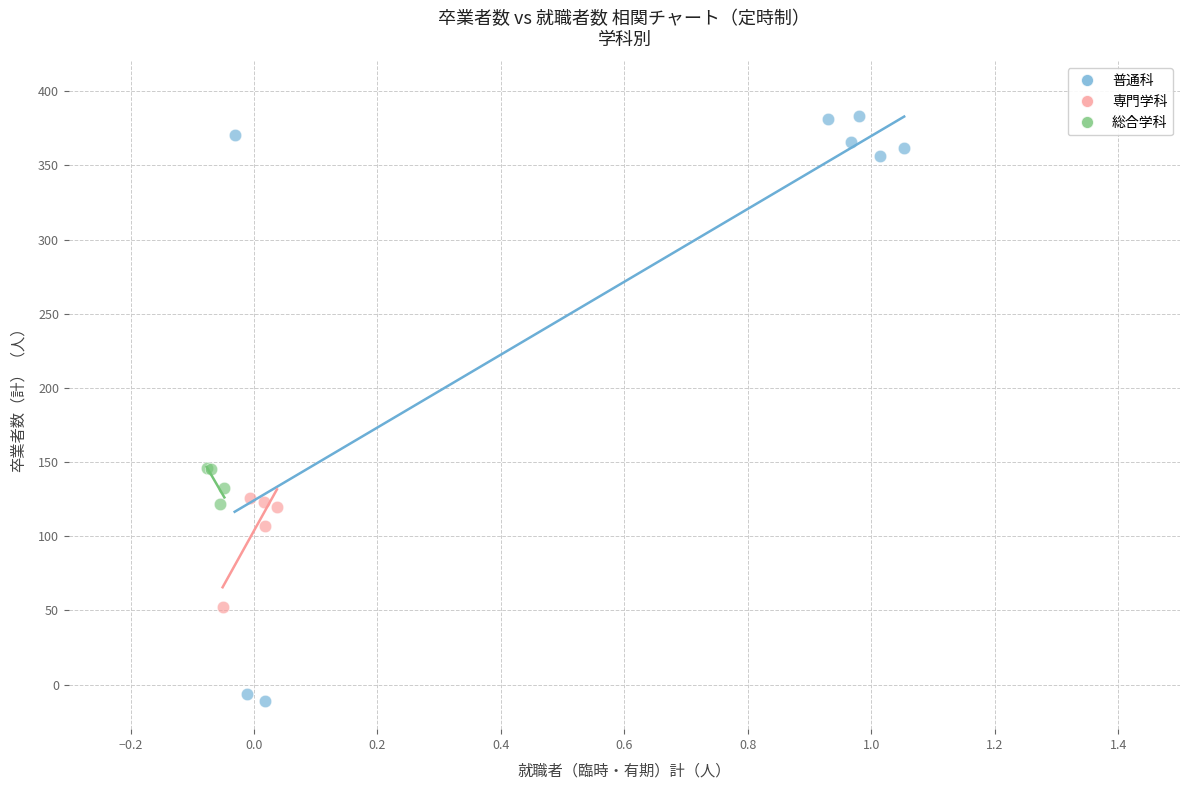

Which series reaches the minimum Y coordinate?

普通科